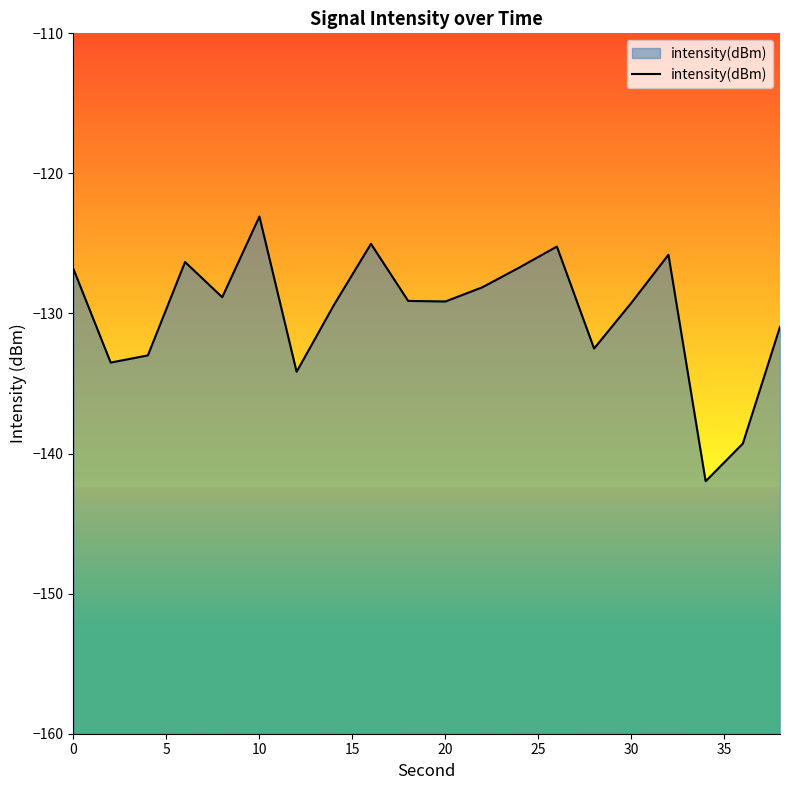

How many lines are shown in the chart?

1